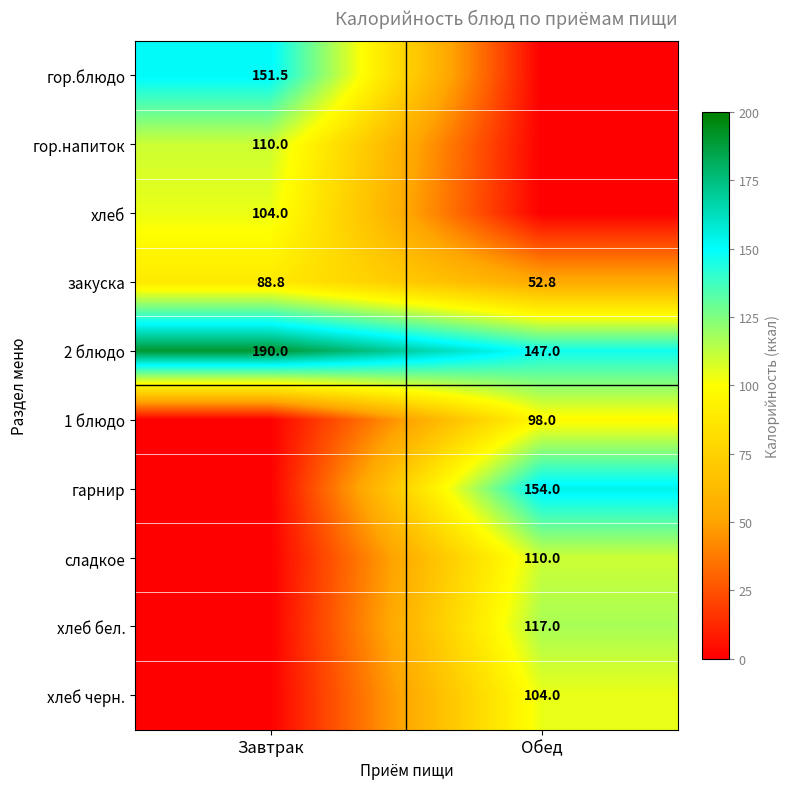

What is the lowest value of the 2 блюдо series?

147.0